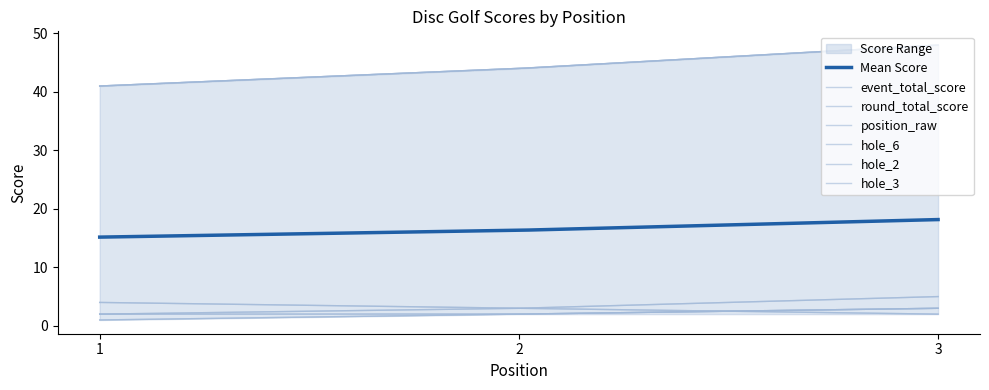

The value of hole_3 at 2 is 3. True or false?

True